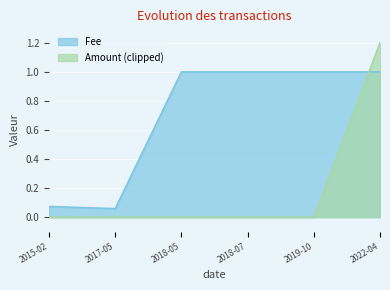

At 2018-05, list the series in order from smallest to largest.

Amount (clipped), Fee